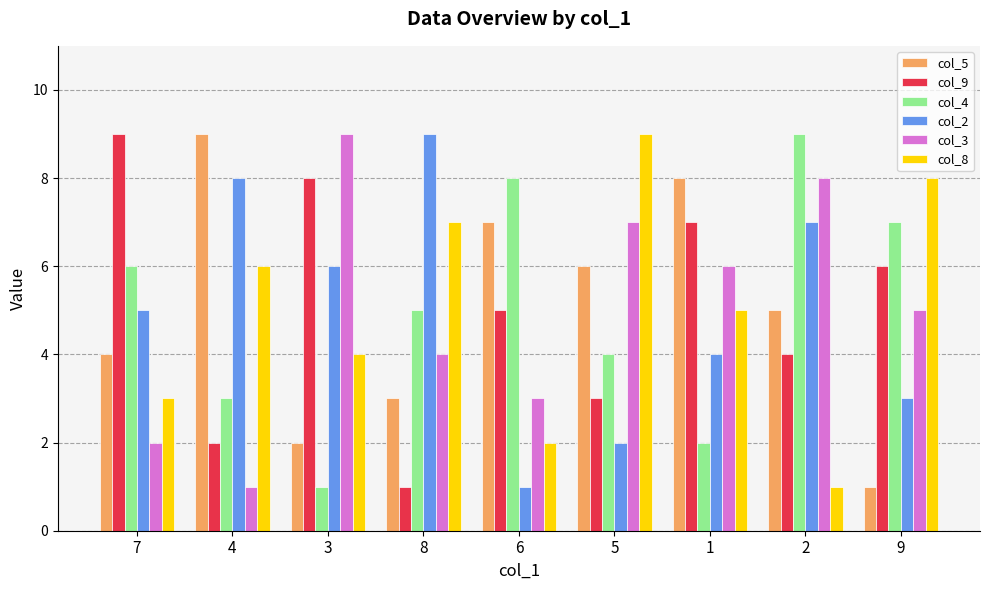

How many categories are shown in the chart?

9